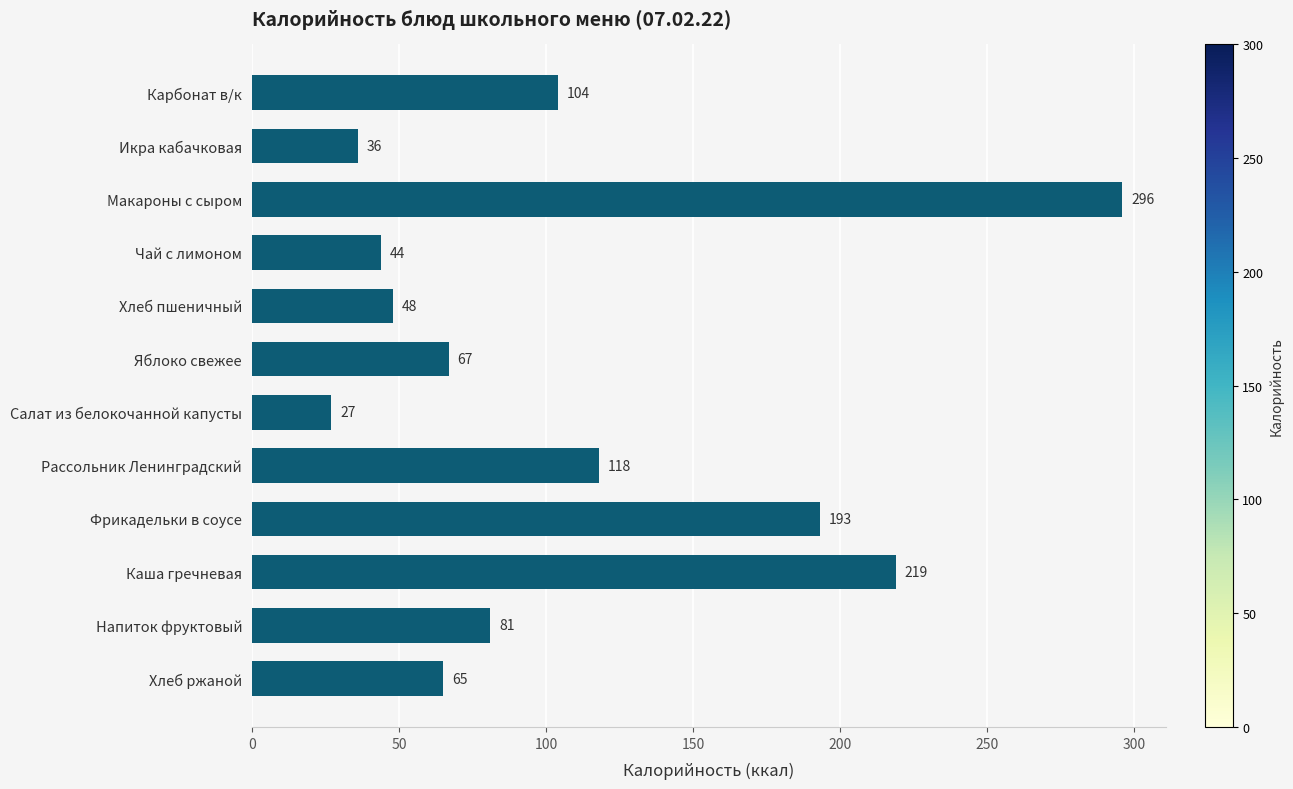

How many bars are there in total?

12